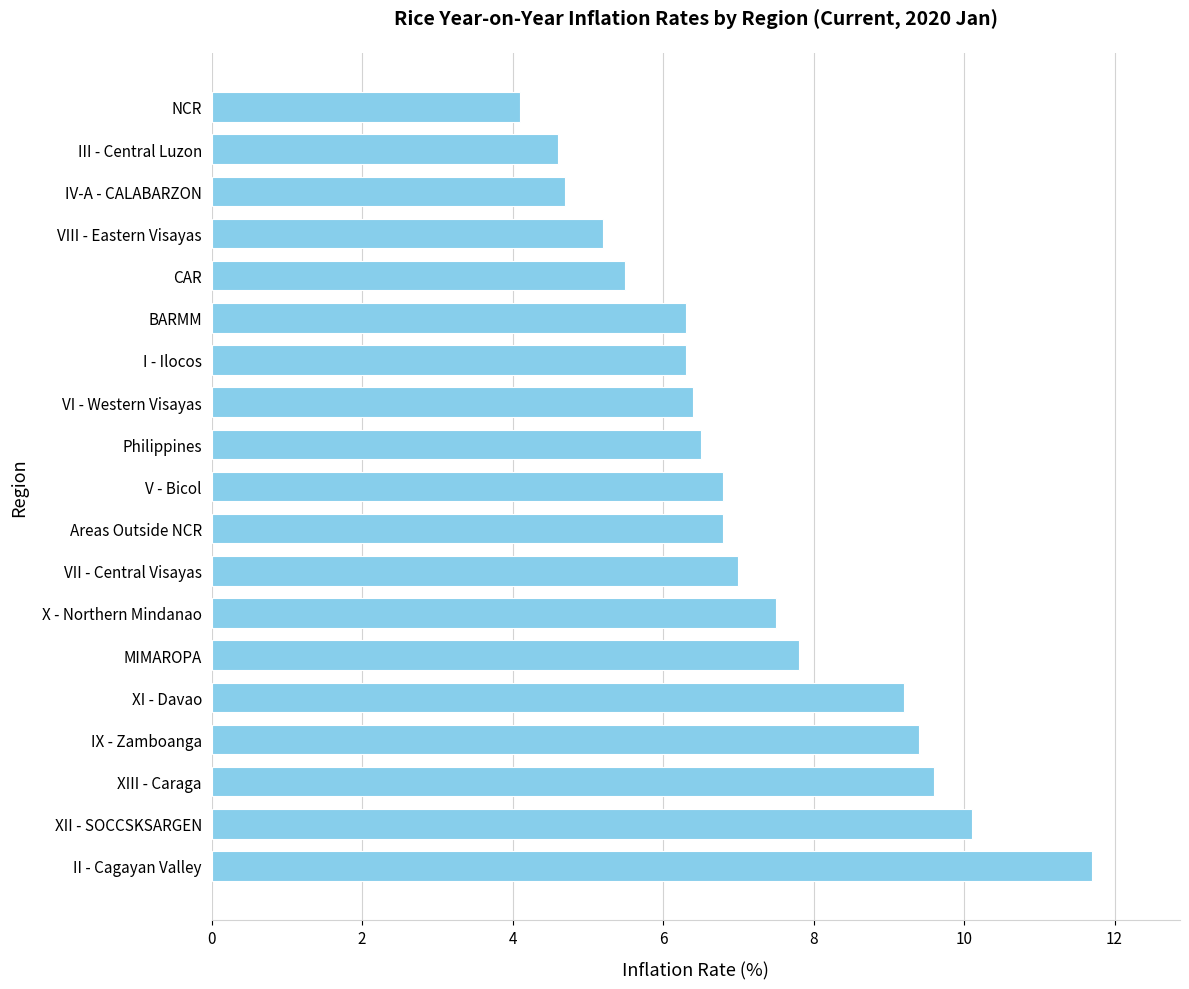

What is the ratio of the value at BARMM to the value at II - Cagayan Valley?

0.5